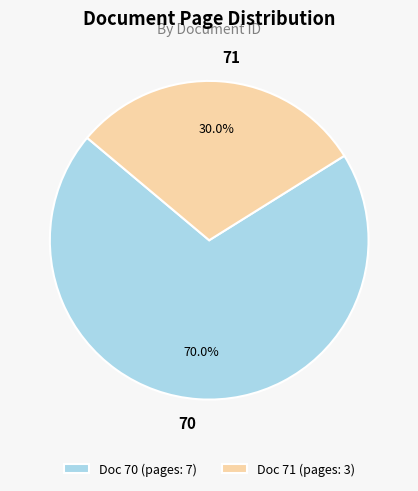

To the nearest percent, what is the difference between the 71 and 70 slice percentages?

40%